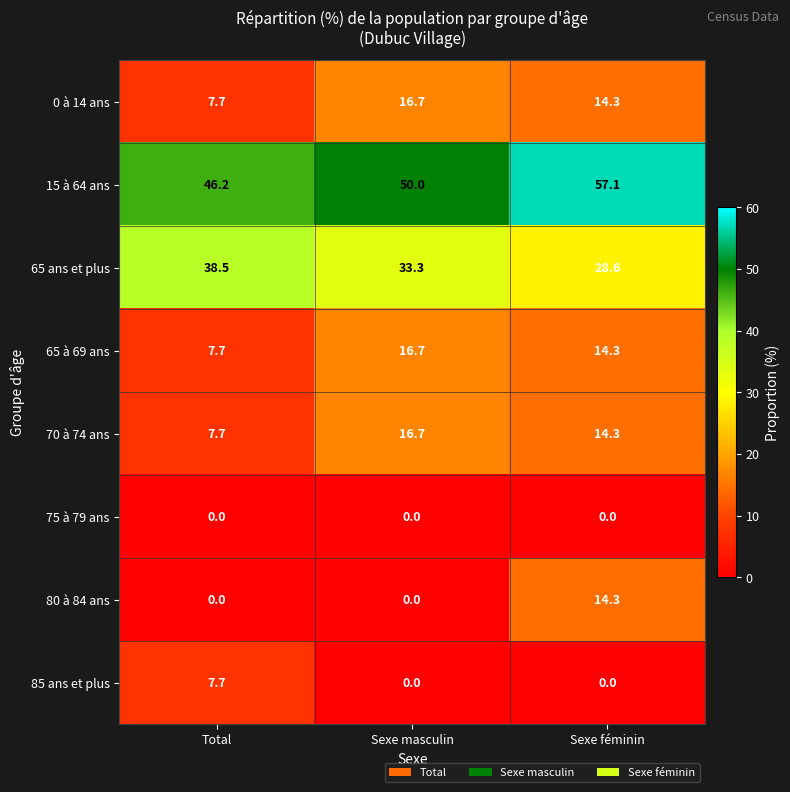

Between Sexe masculin and Sexe féminin, which series saw the biggest shift?

80 à 84 ans